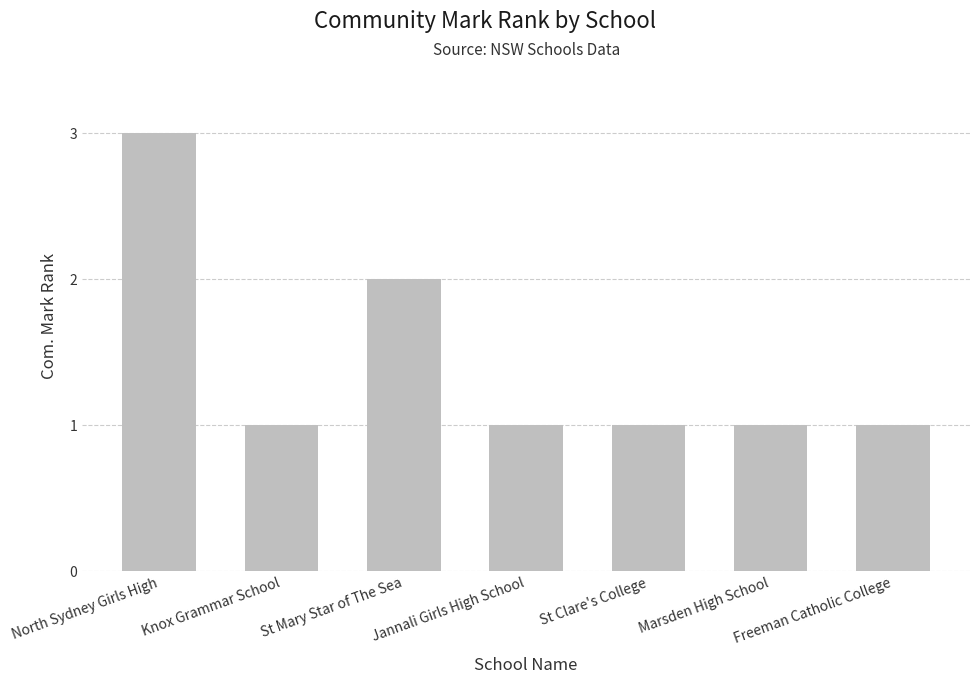

What is the difference between the maximum and minimum values?

2